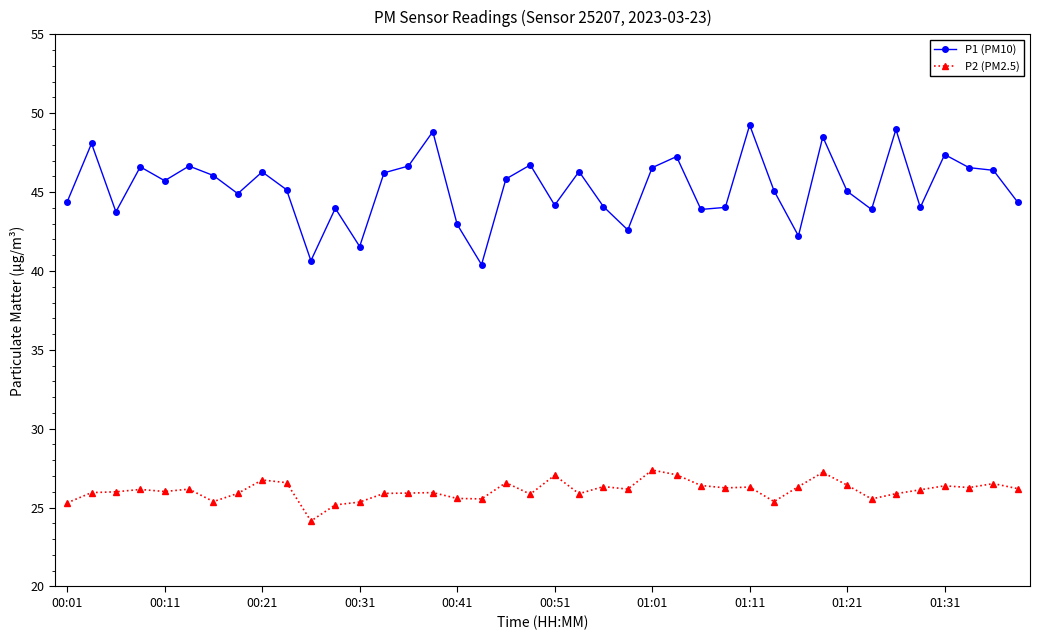

Count the number of data series in this chart.

2